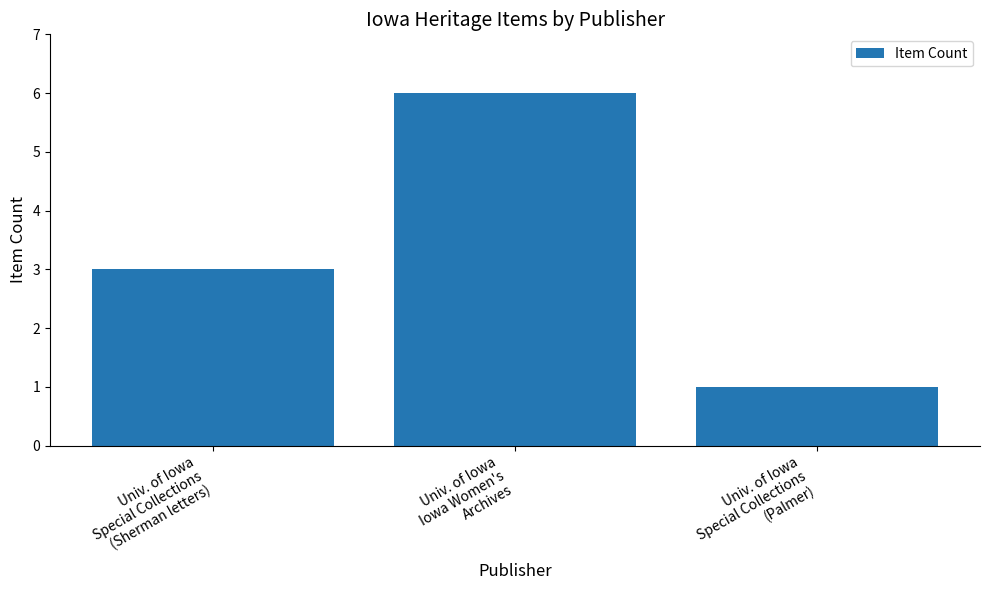

What is the ratio of the value at Univ. of Iowa
Special Collections
(Palmer) to the value at Univ. of Iowa
Special Collections
(Sherman letters)?

0.3